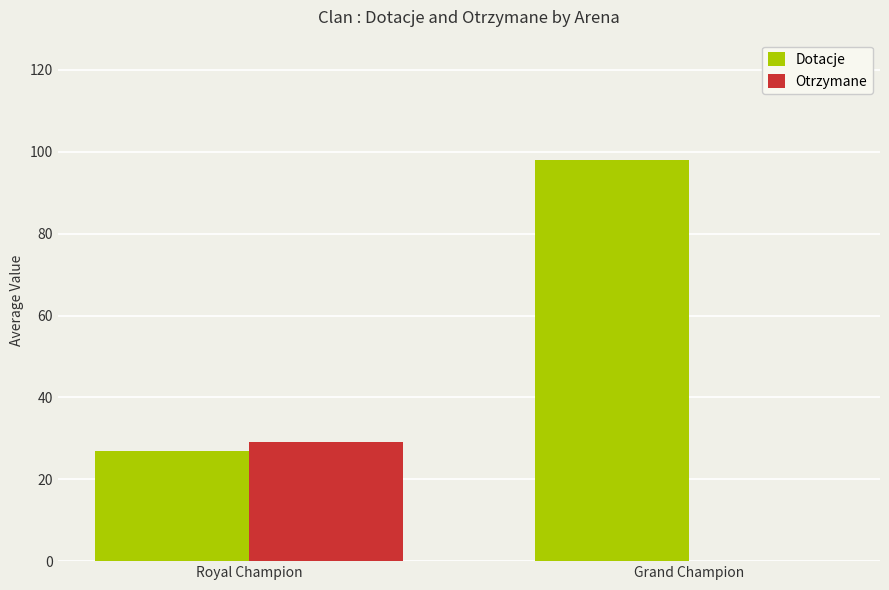

Where is Otrzymane nearest to the value 14?

Grand Champion